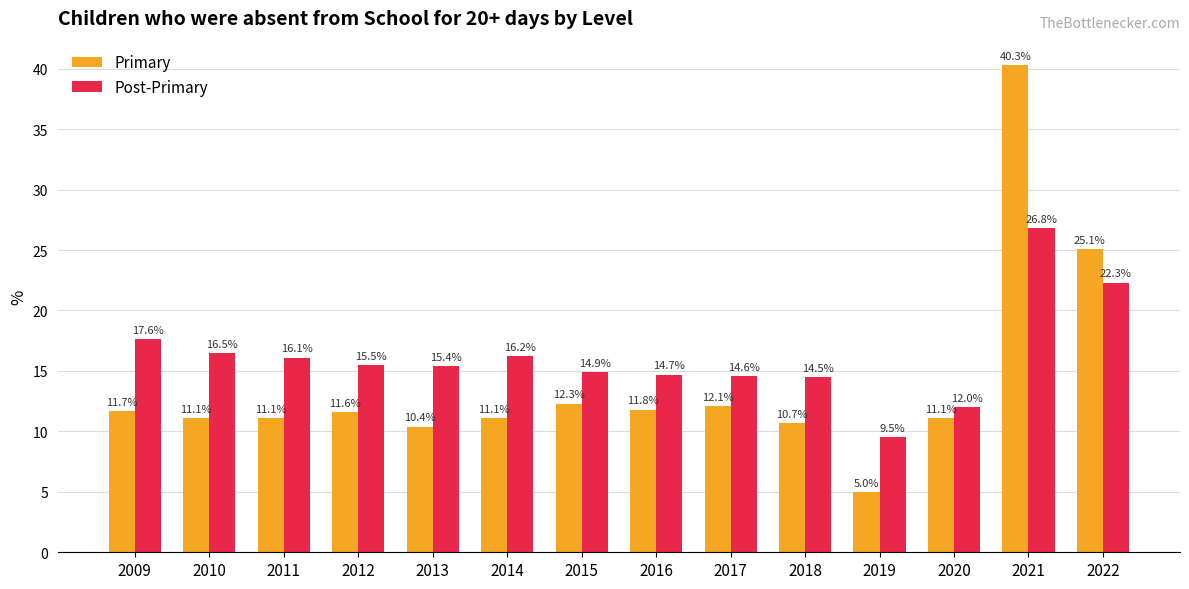

What is the difference between the highest and lowest values at 2020?

0.9